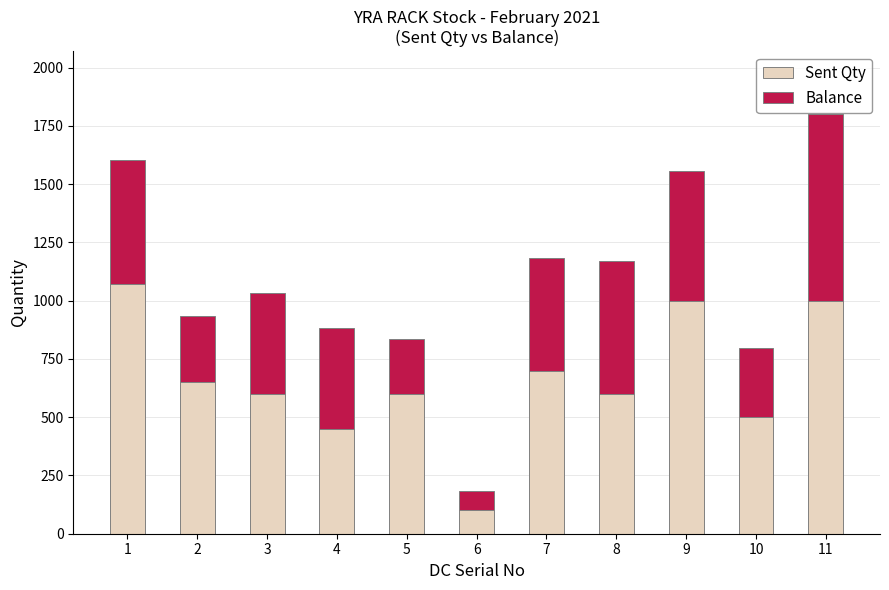

What is the maximum value for Sent Qty?

1070